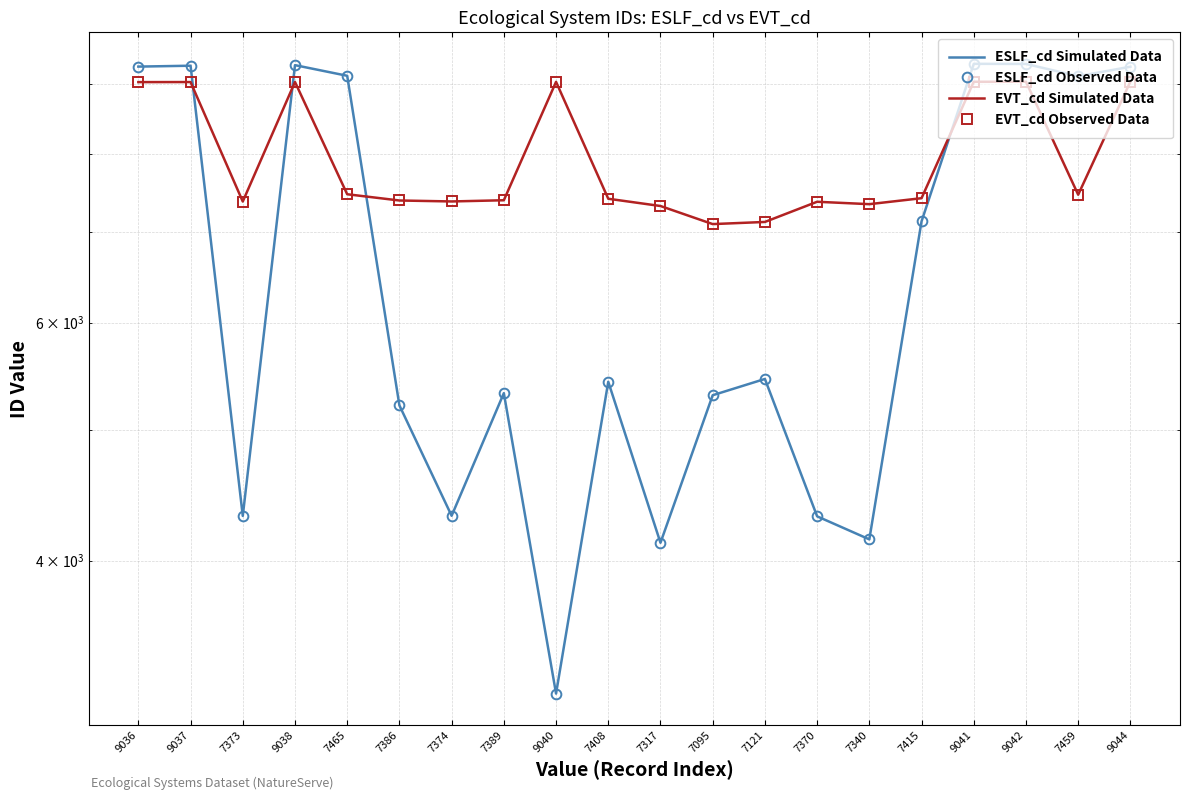

Rank the series by their maximum value, from highest to lowest.

ESLF_cd Simulated Data, ESLF_cd Observed Data, EVT_cd Simulated Data, EVT_cd Observed Data